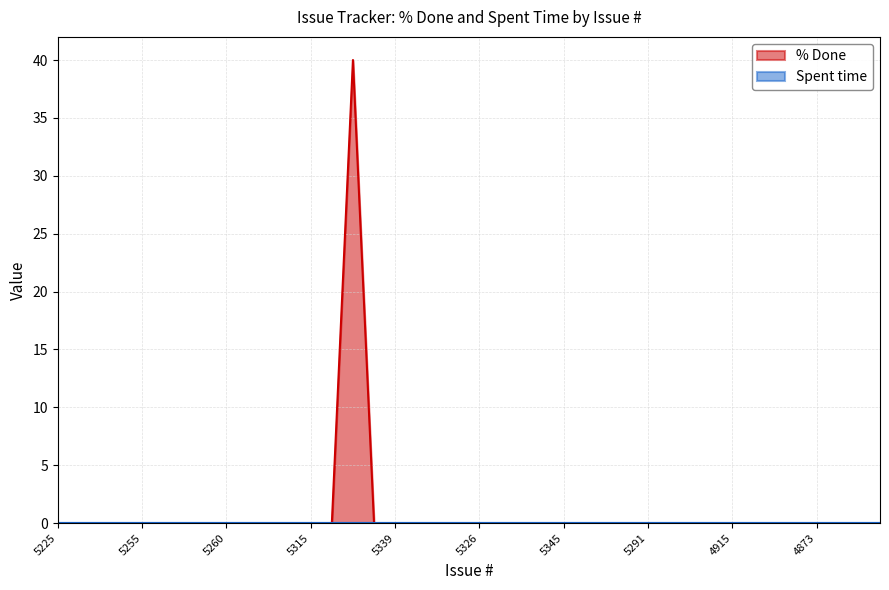

Reading left to right, transcribe all the data shown in this chart.

0	0	0	0	0	0	0	0	0	0	0	0	0	0	40	0	0	0	0	0	0	0	0	0	0	0	0	0	0	0	0	0	0	0	0	0	0	0	0	0